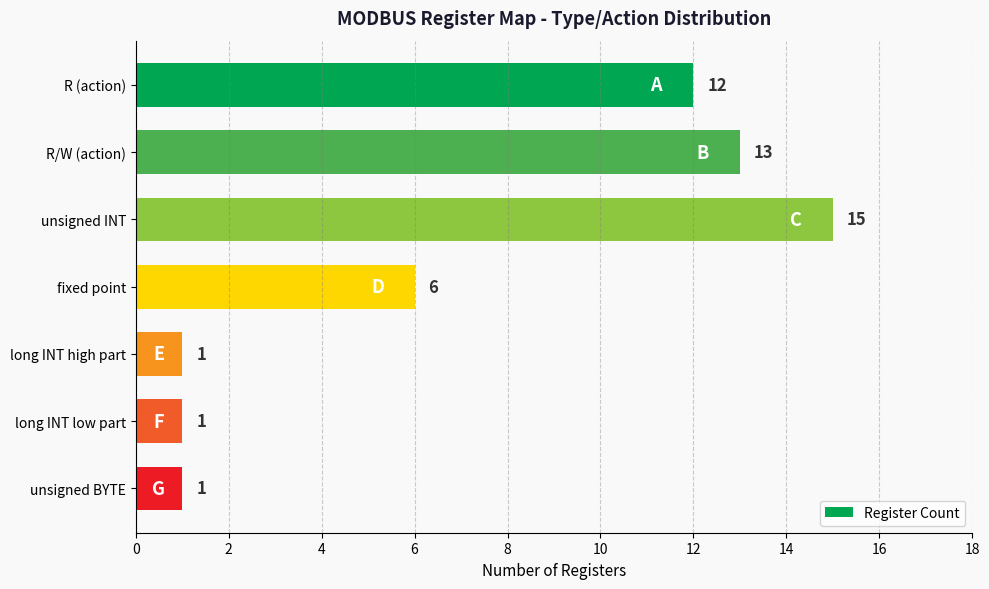

What is the ratio of the value at fixed point to the value at long INT high part?

6.0